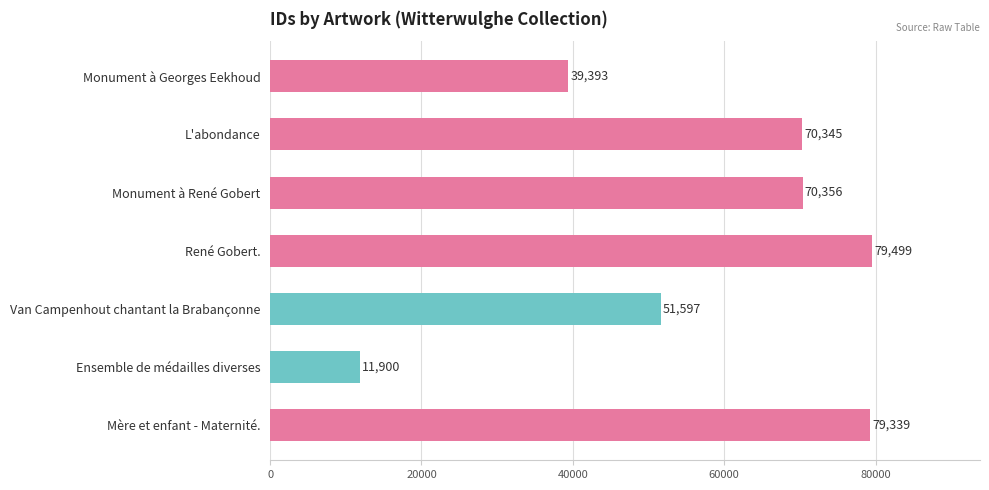

The chart shows a value of 6024 at Ensemble de médailles diverses. True or false?

False